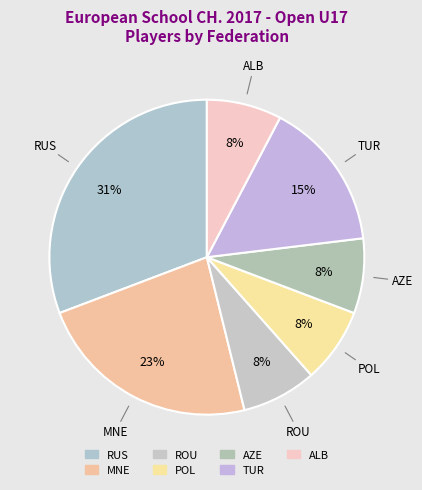

Is there any slice that represents more than half of the pie?

No